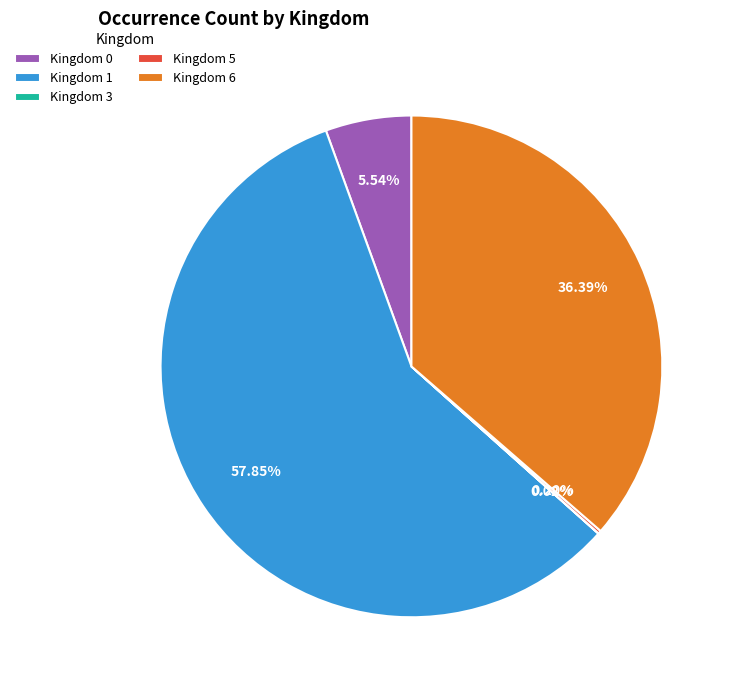

Which has a higher value, Kingdom 0 or Kingdom 6?

Kingdom 6